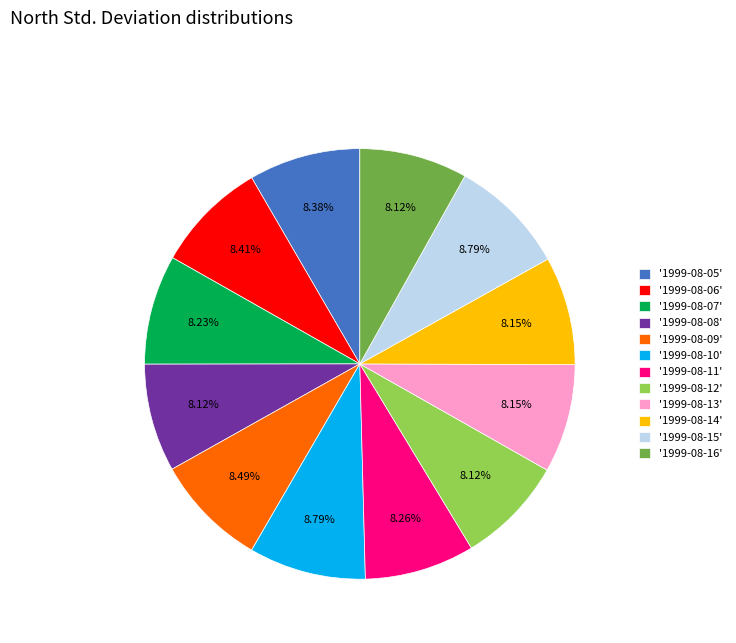

Is '1999-08-15' the majority of the pie?

No